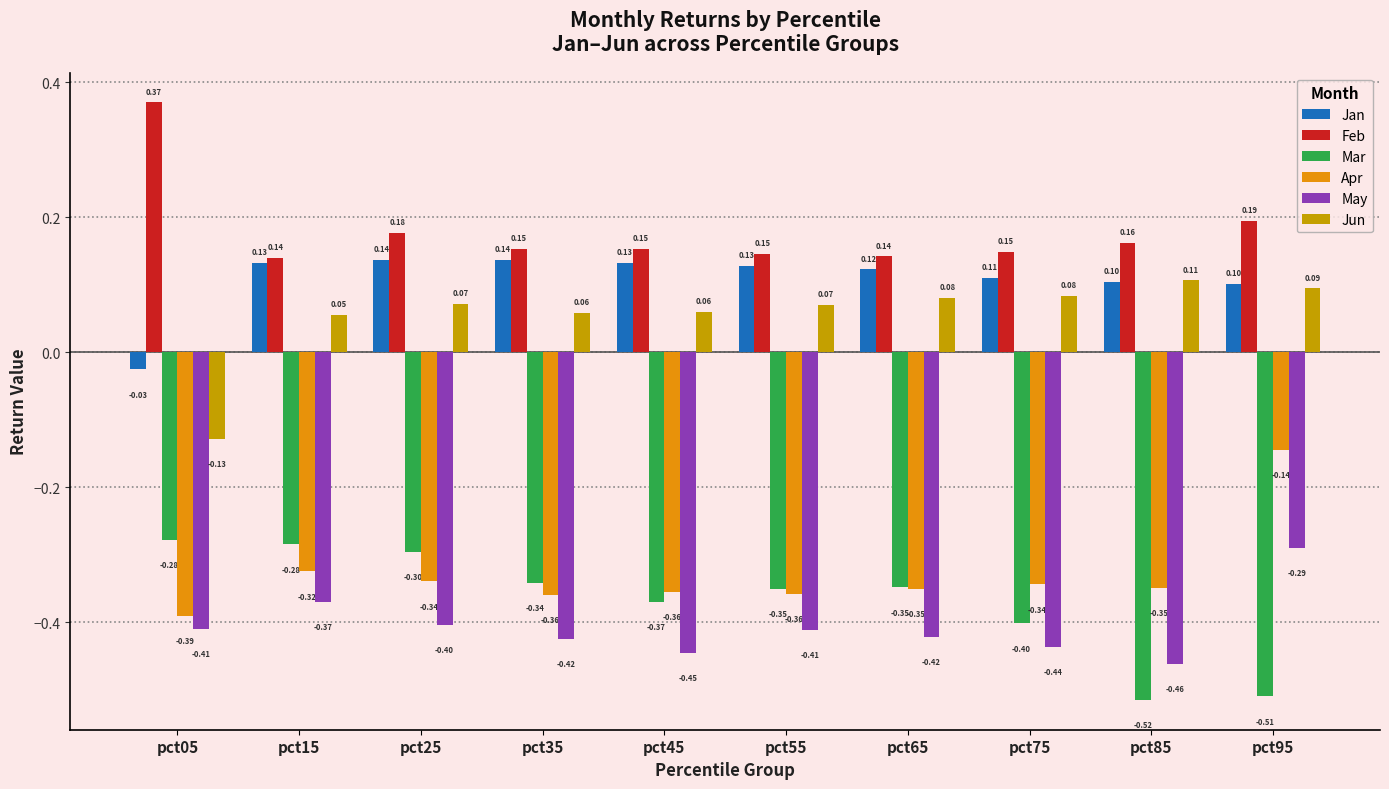

What is the difference between the maximum and minimum values in the May series?

0.2